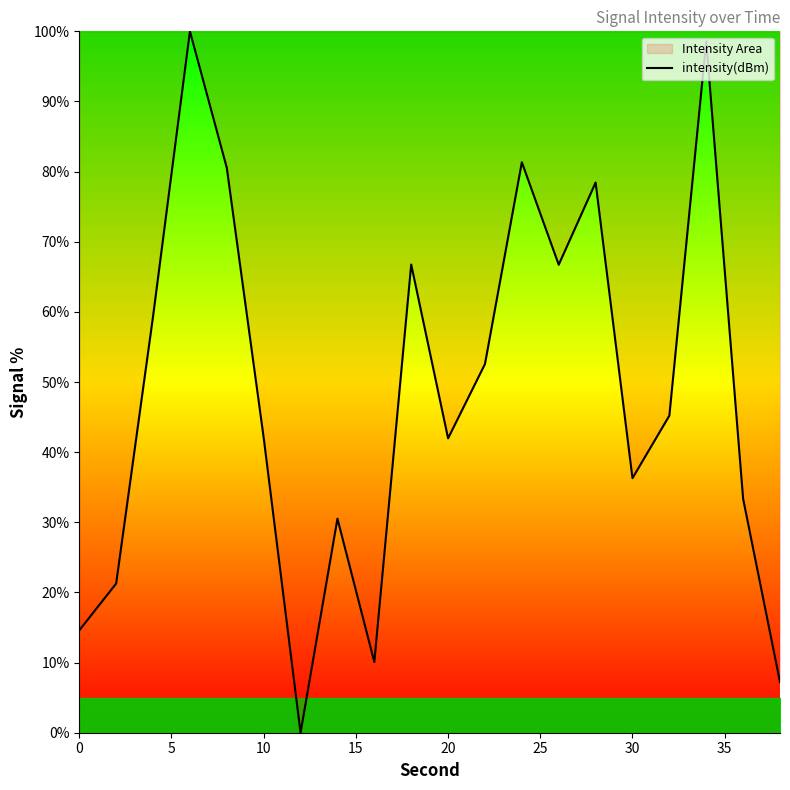

What is the average value?

48.3